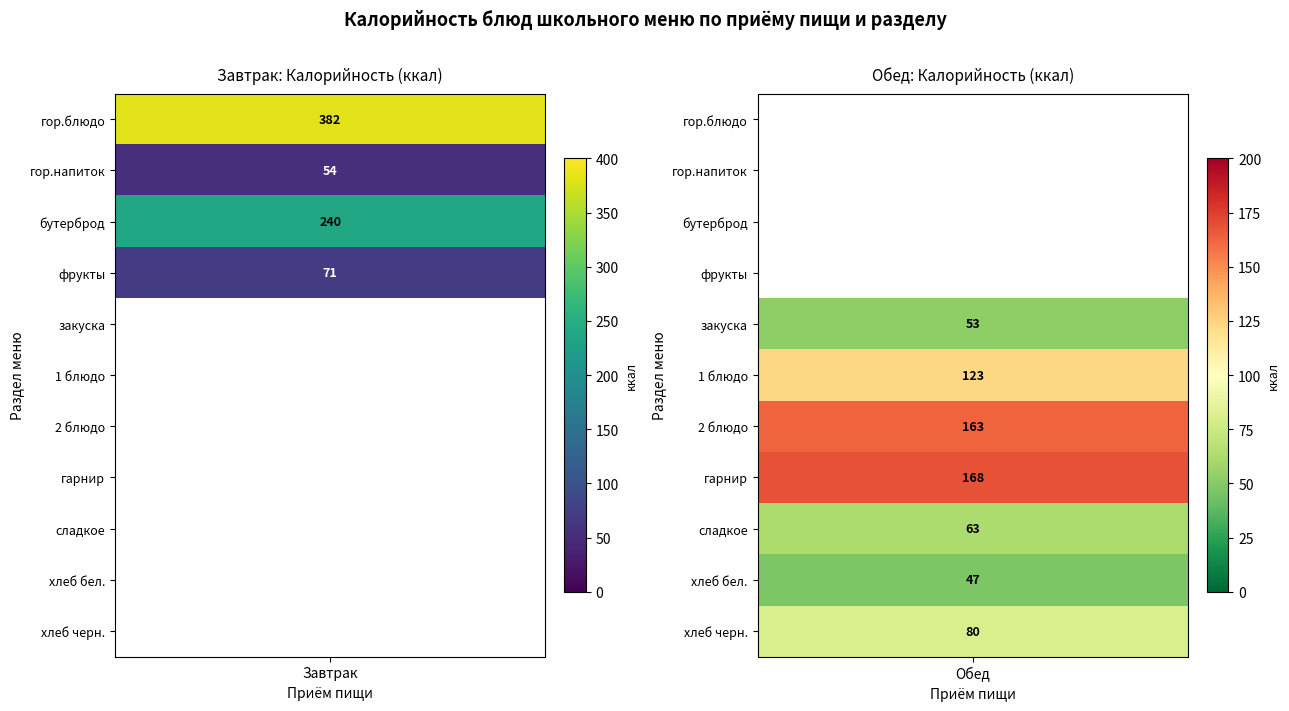

What is the approximate value of хлеб бел. at гор.напиток, to the nearest 10?

50